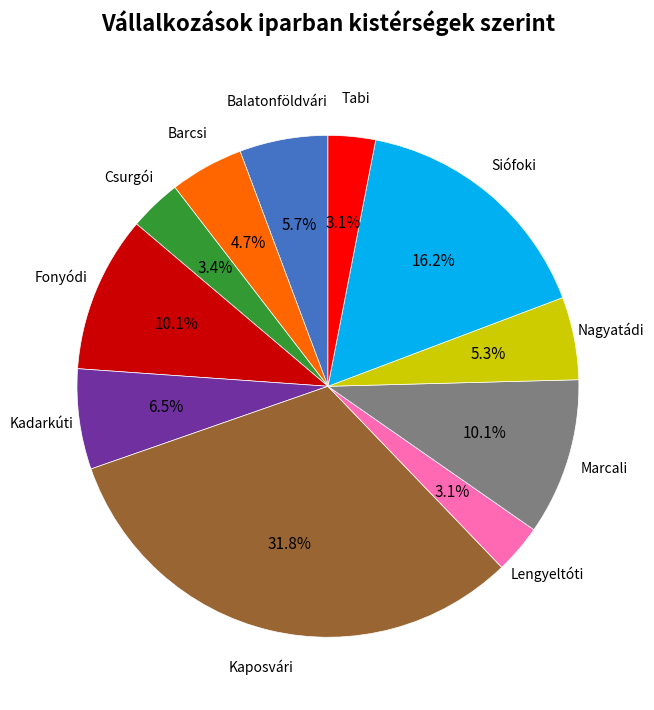

Is there a majority slice in this chart?

No